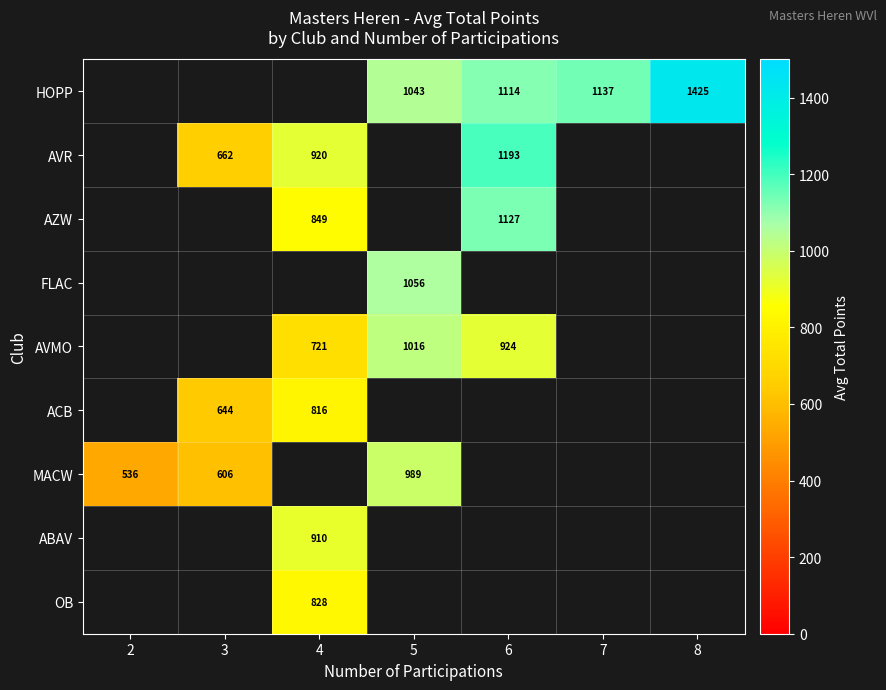

Count the number of data series in this chart.

9